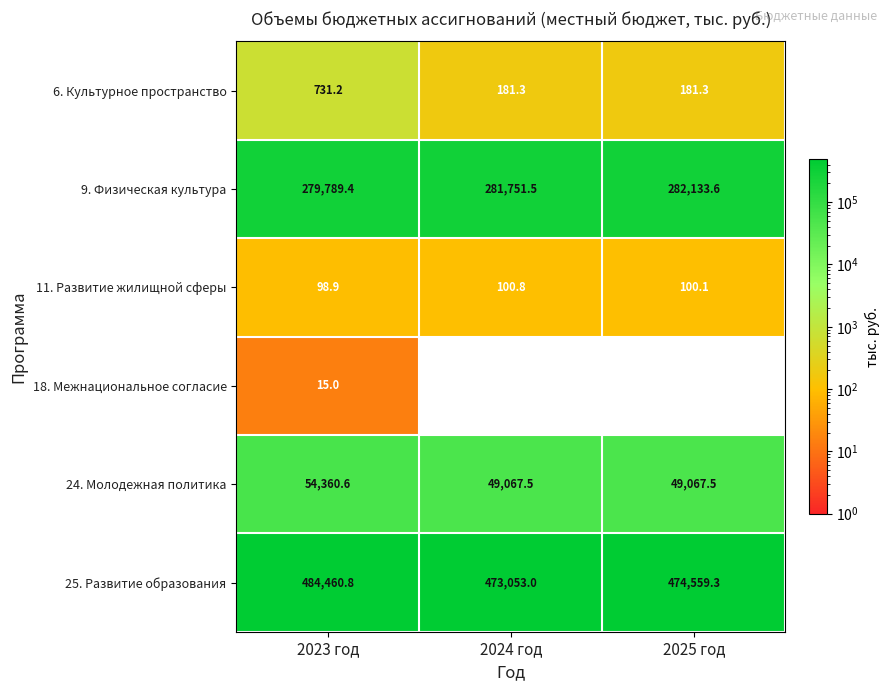

Count the number of categories in the chart.

3